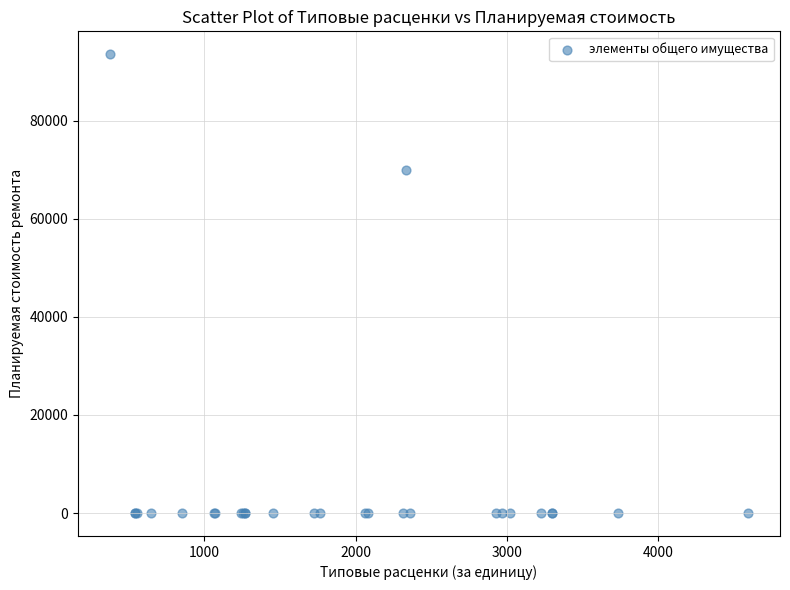

What Y value in the scatter plot is closest to 46777?

69929.7